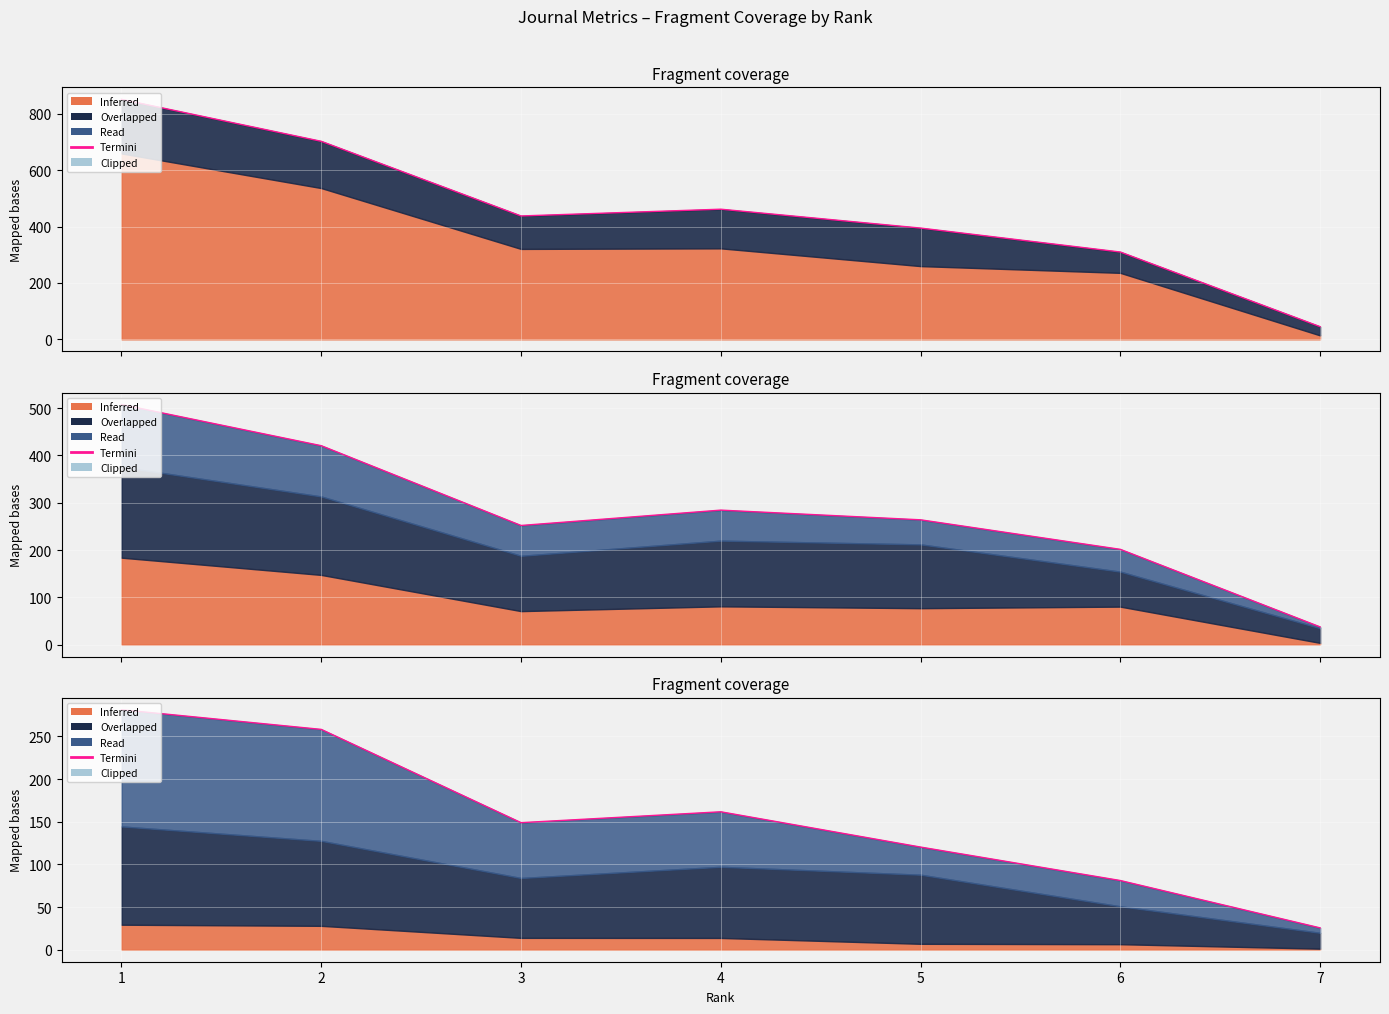

Where is the first local minimum?

3